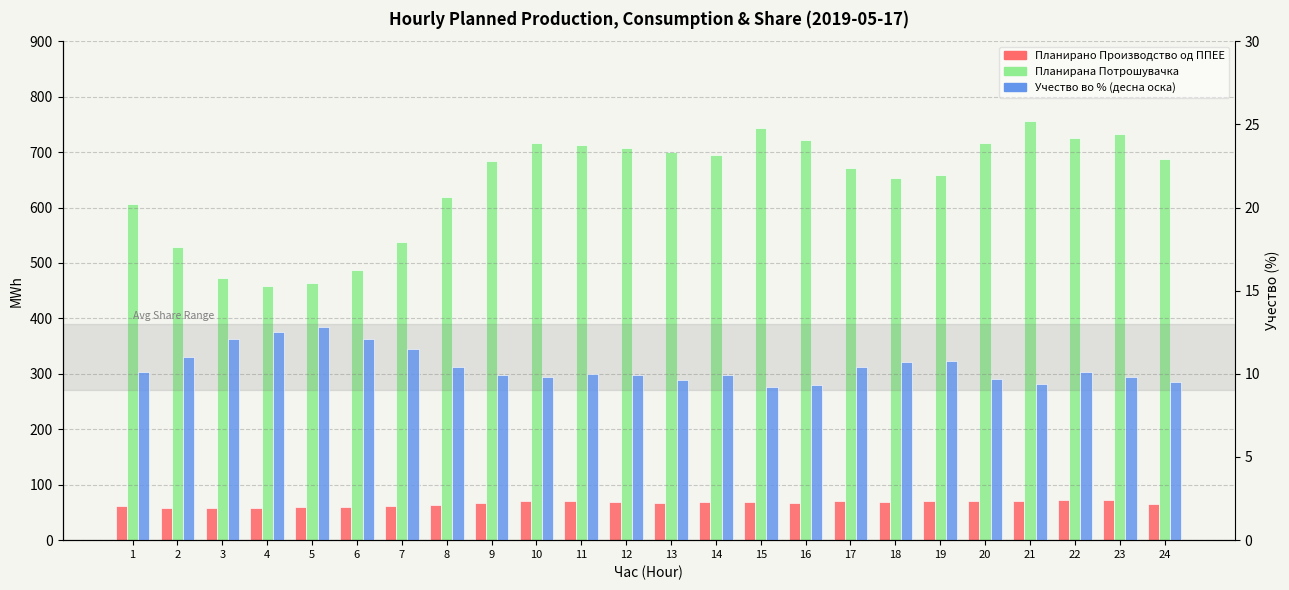

What is the sum of all Планирано Производство од ППЕЕ values?

1589.6